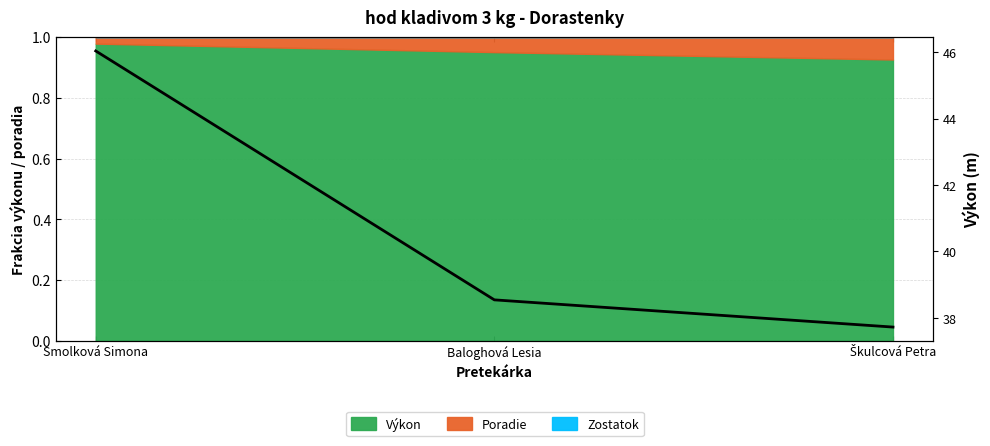

List the labels in order of value, smallest first.

Škulcová Petra, Baloghová Lesia, Smolková Simona